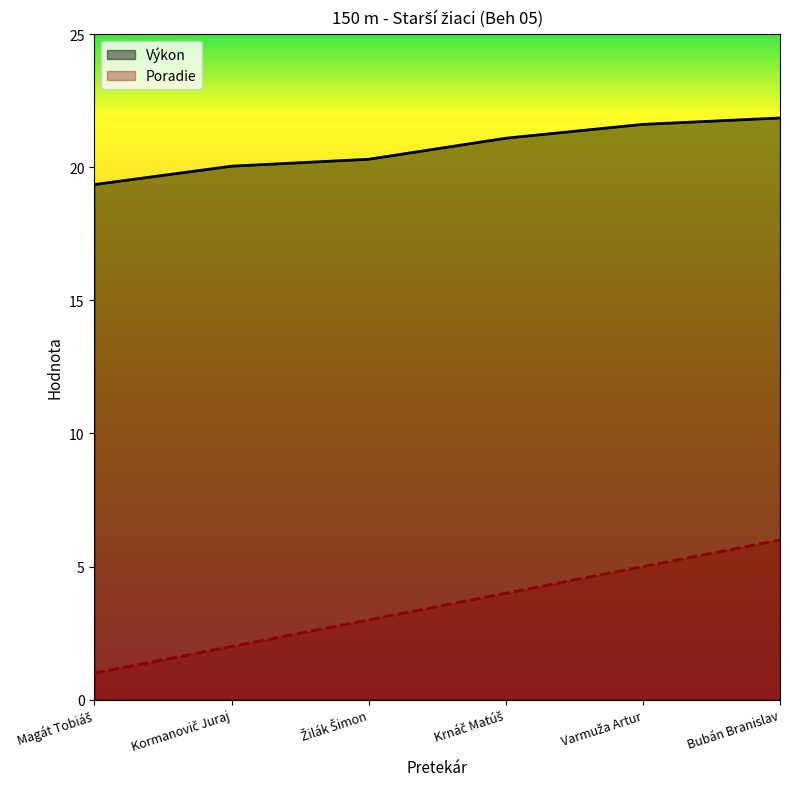

What position from the left is Žilák Šimon?

3